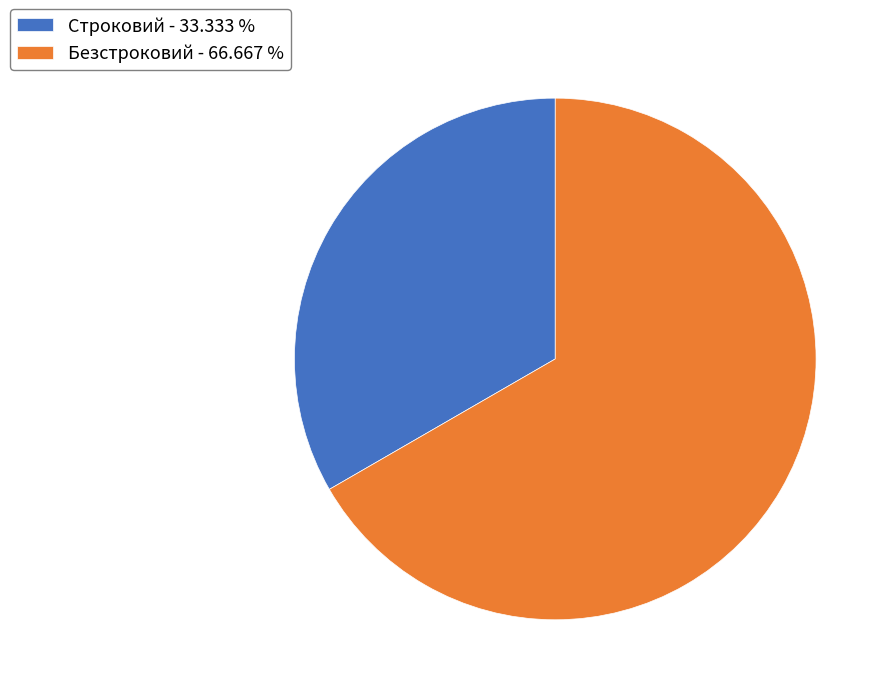

Is the sum of Безстроковий - 66.667 % and Строковий - 33.333 % greater than half?

Yes